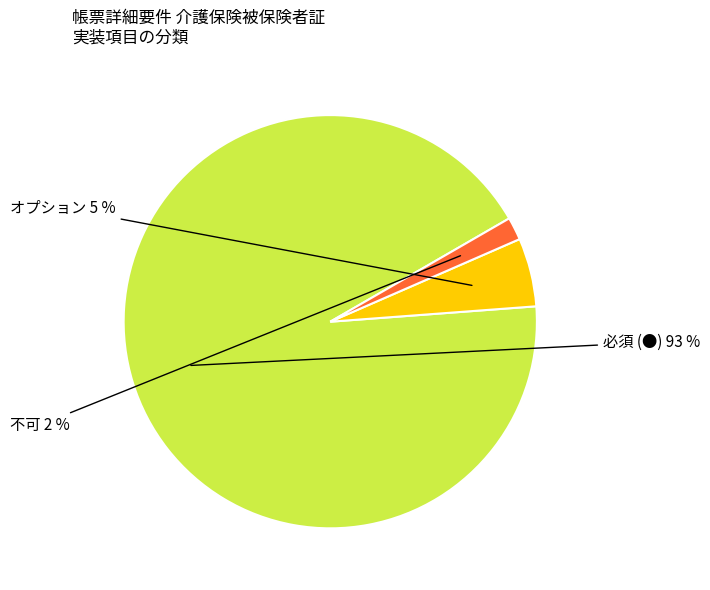

To the nearest percent, what is the difference between the largest and smallest slice percentages?

91%